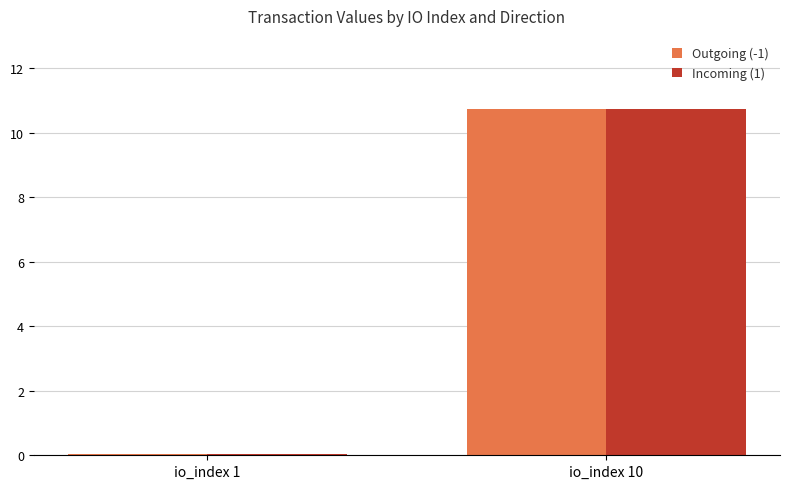

Which category has the highest value across all series?

io_index 10